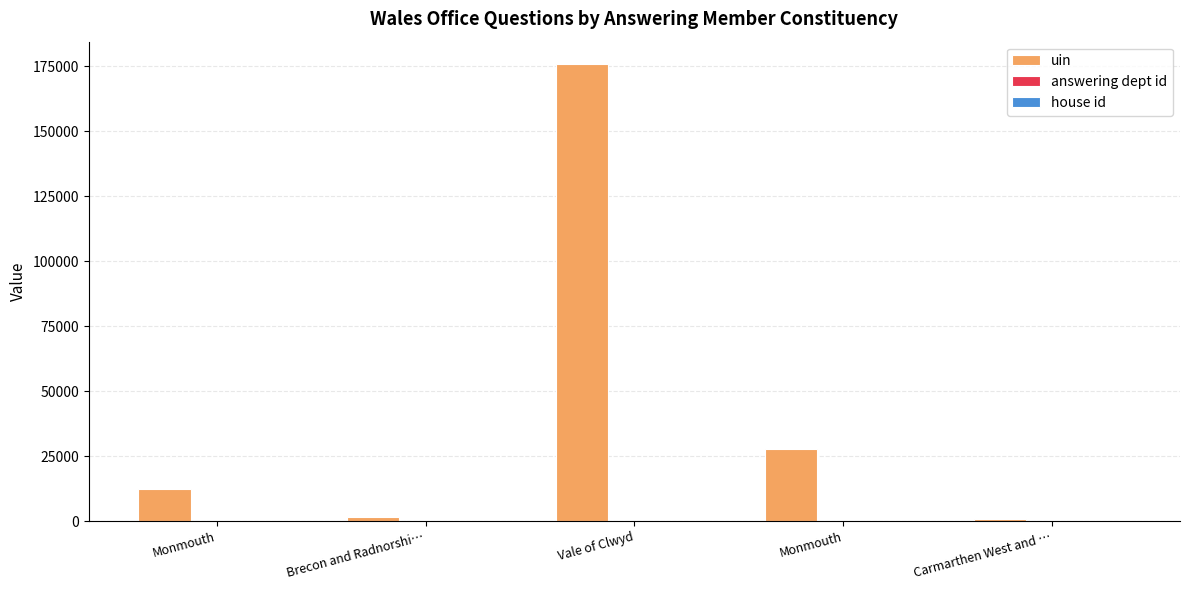

What is the label of the 4th bar from the left?

Monmouth